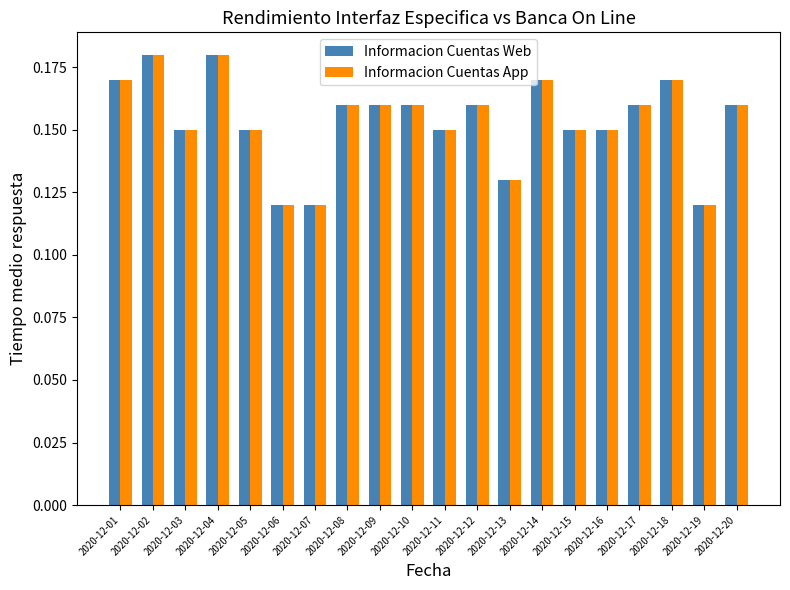

How many groups of bars are there?

20